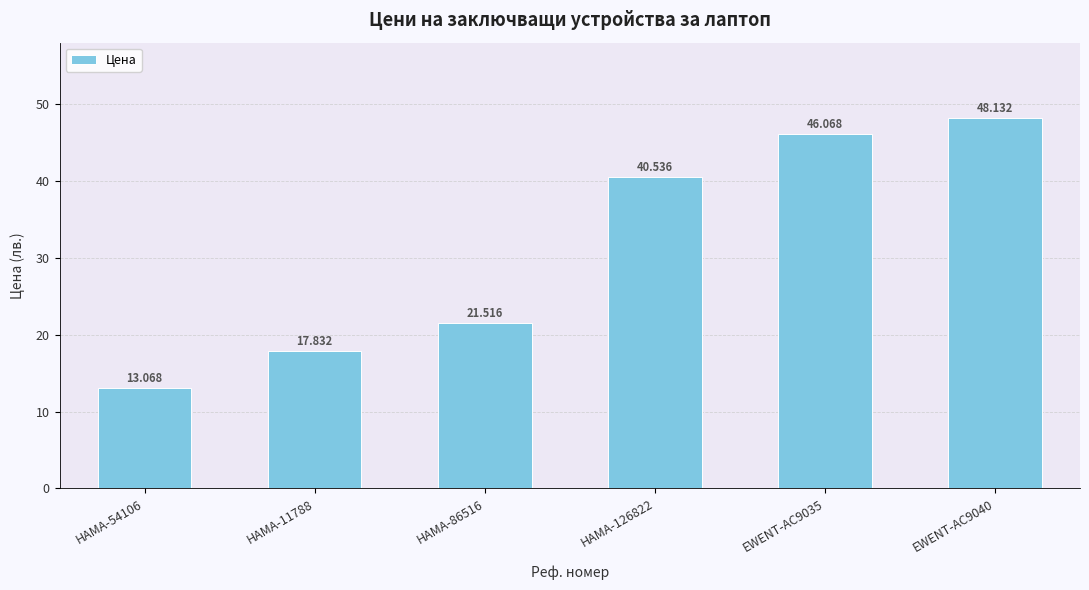

What is the change in value from HAMA-11788 to EWENT-AC9040?

+30.3